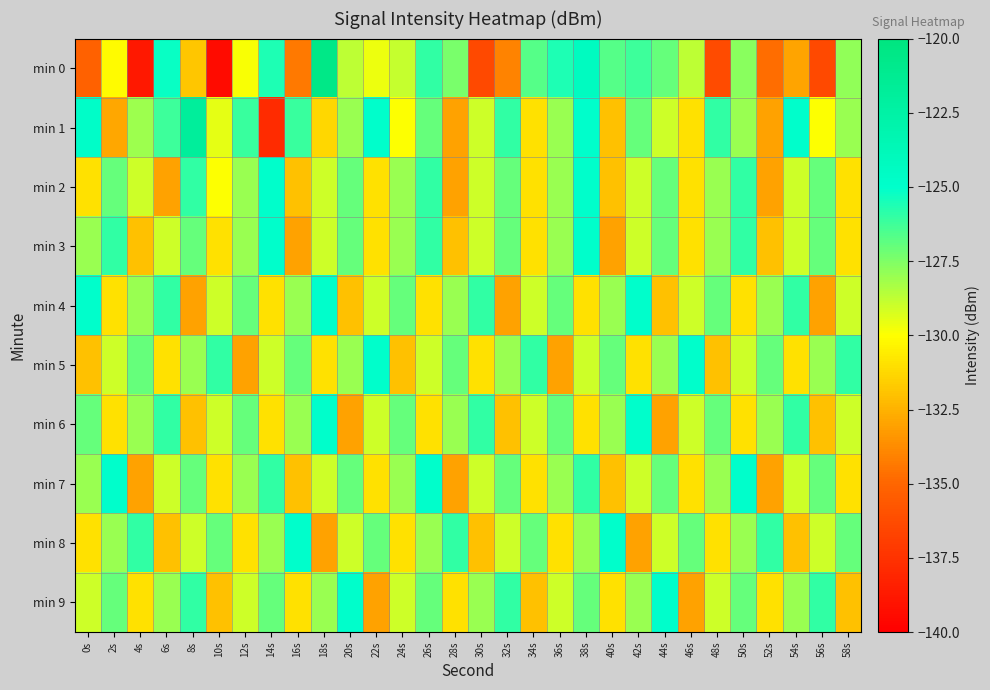

Which series has the largest range (max minus min)?

min 0